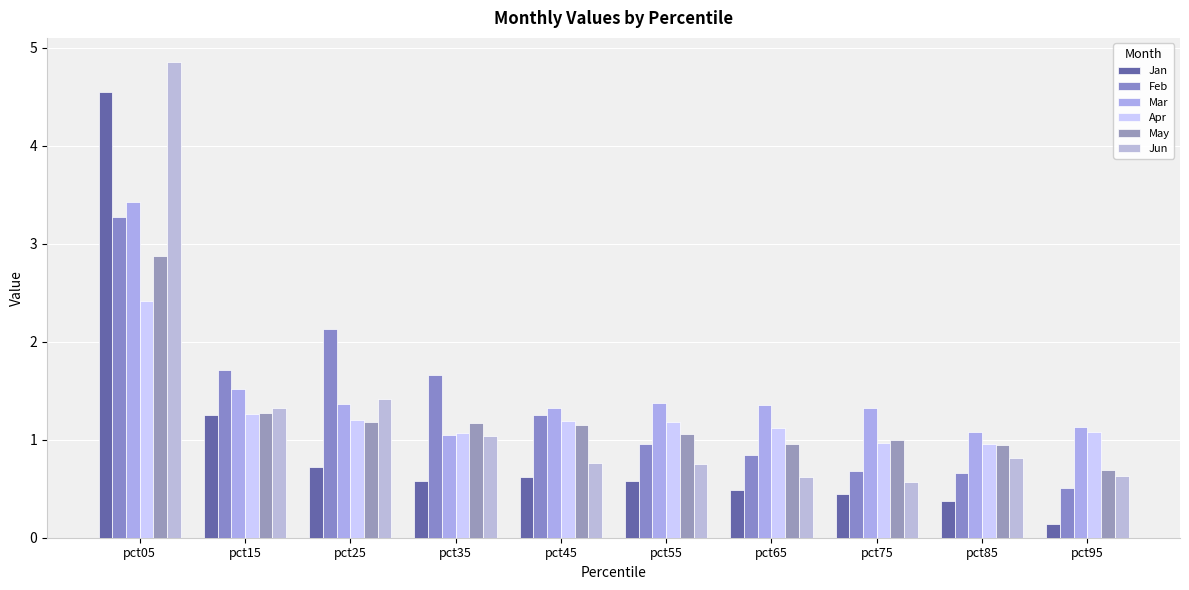

What is the value of the Jan bar at the 3rd from the left?

0.7